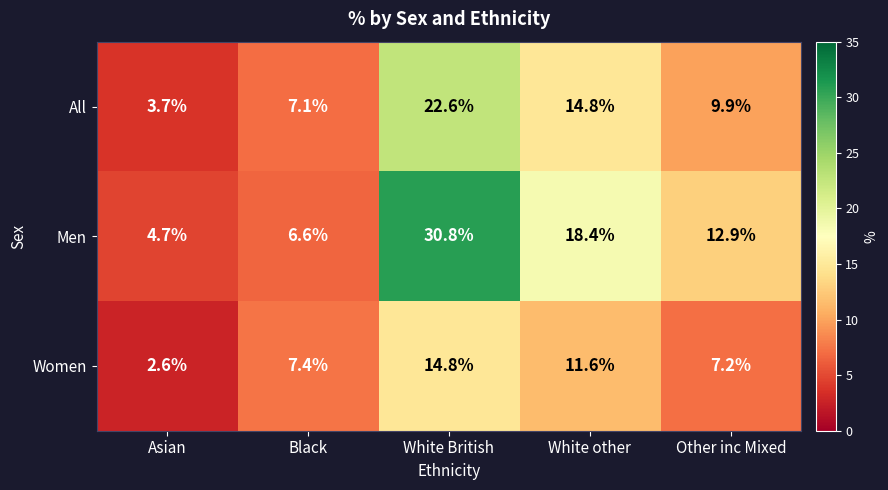

Reading right to left, what are all the values shown in this chart?

All: Other inc Mixed=9.9	White other=14.8	White British=22.6	Black=7.1	Asian=3.7
Men: Other inc Mixed=12.9	White other=18.4	White British=30.8	Black=6.6	Asian=4.7
Women: Other inc Mixed=7.2	White other=11.6	White British=14.8	Black=7.4	Asian=2.6